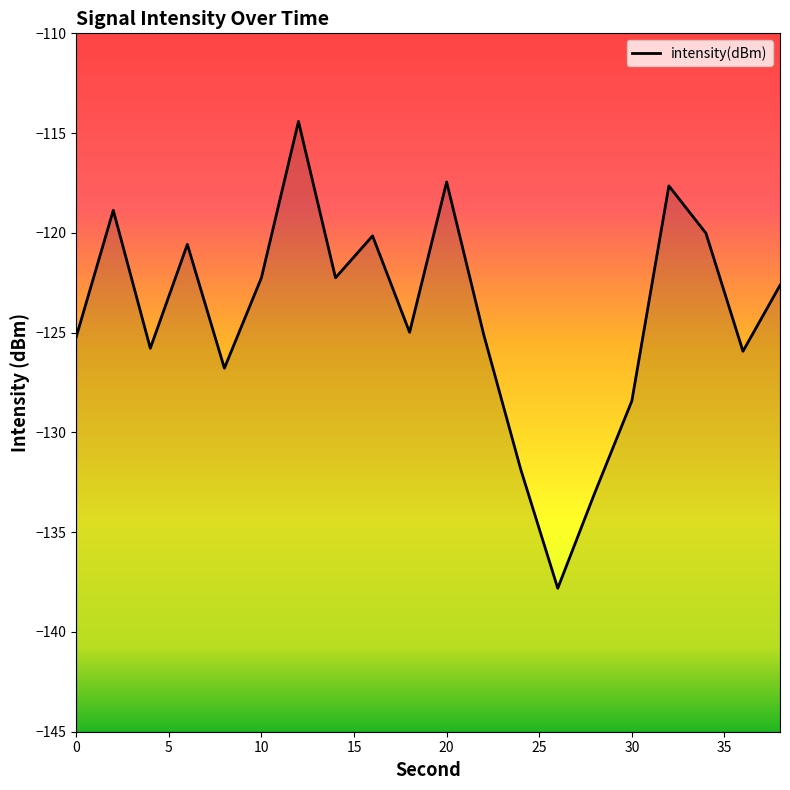

What is the difference between the values at 30 and 14?

6.2